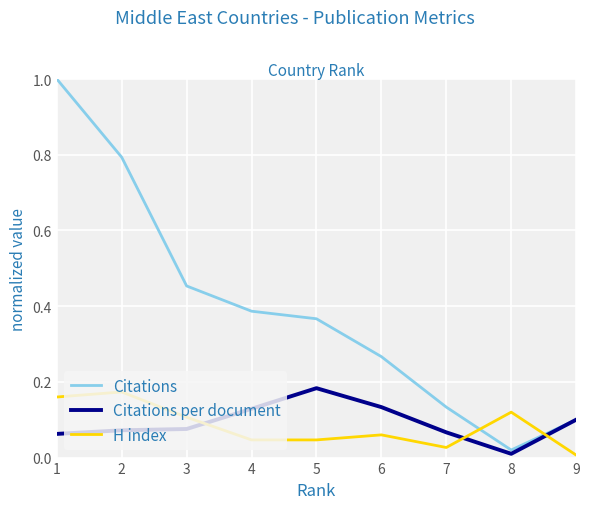

How many lines are shown in the chart?

3